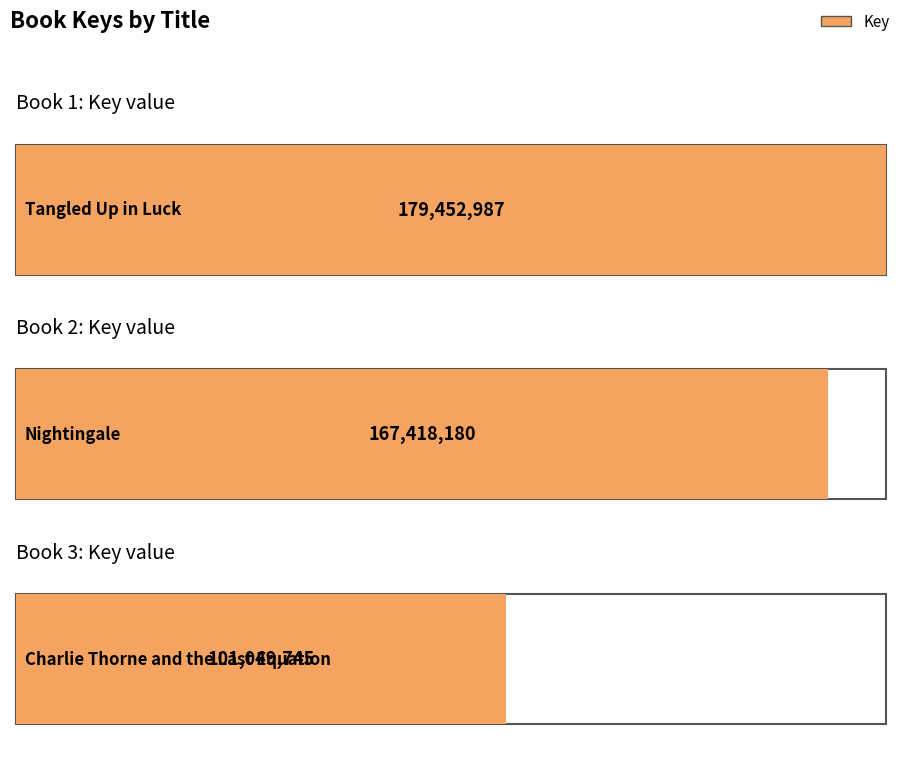

Count the number of categories in the chart.

3